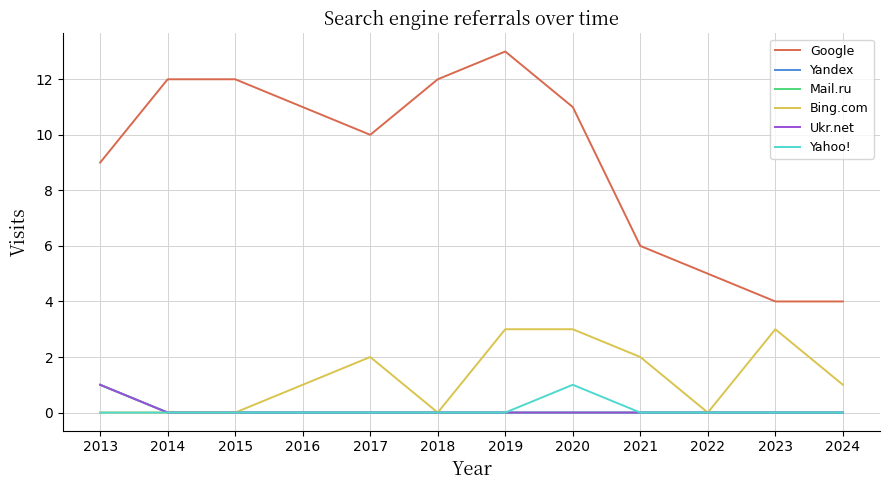

Is this an area chart (filled region under the line)?

No